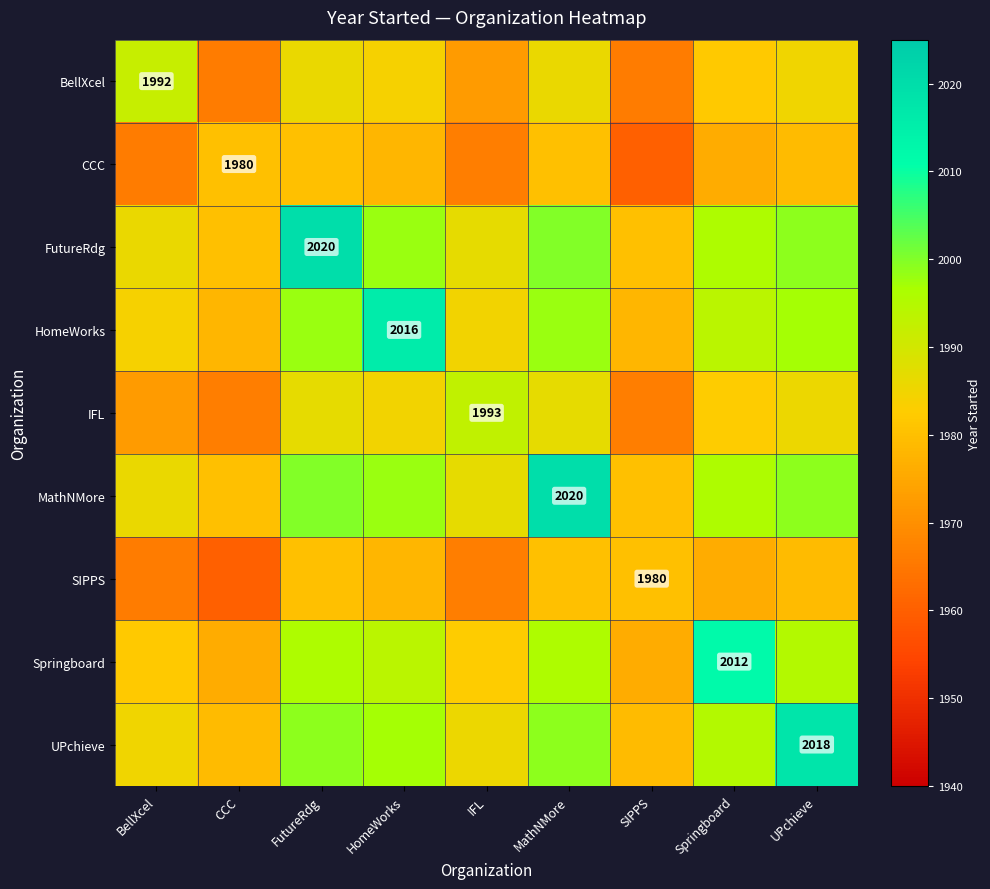

Is it true that BellXcel equals 1992.0 at BellXcel?

True